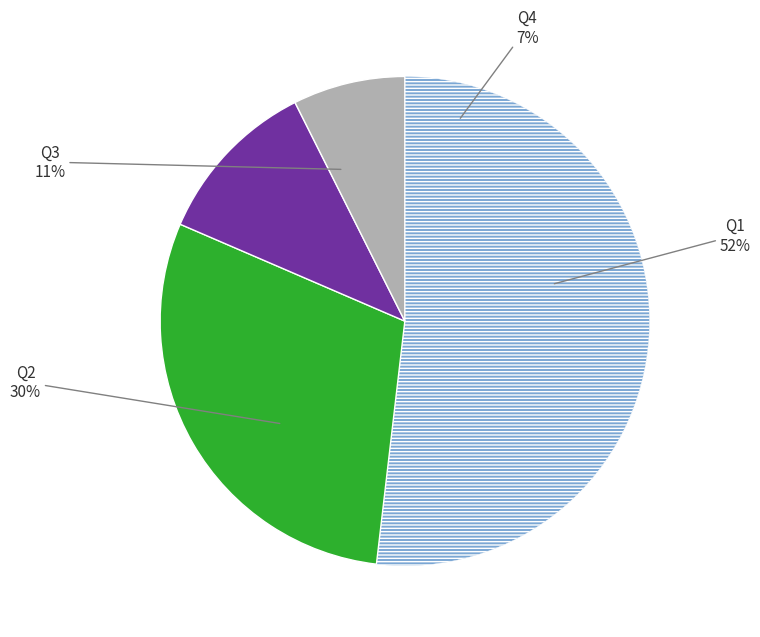

To the nearest percent, what is the combined percentage of Q4 and Q1?

59%